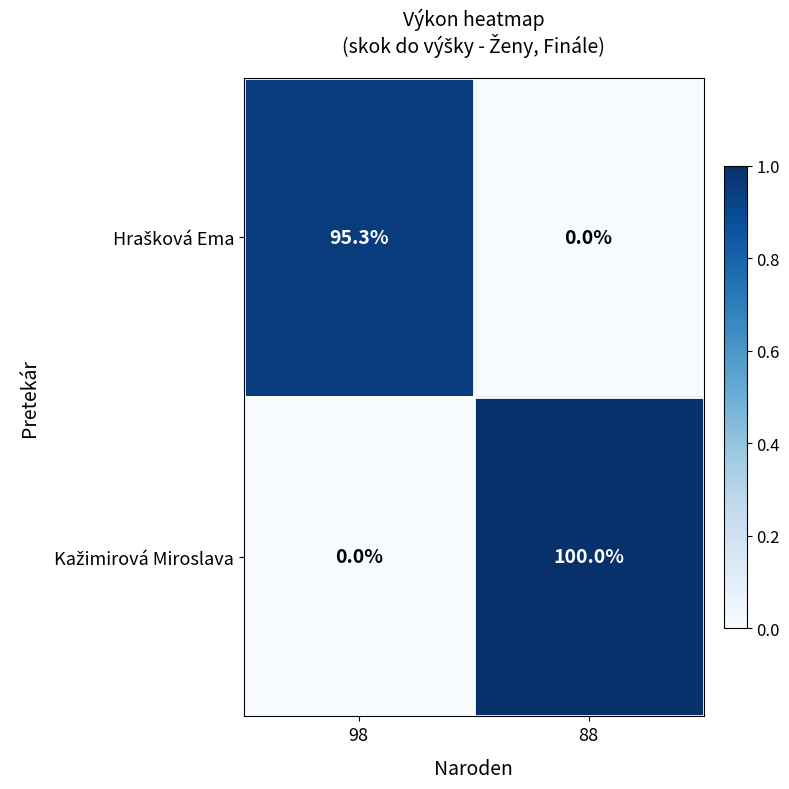

What is the total value across all series at 88?

100.0